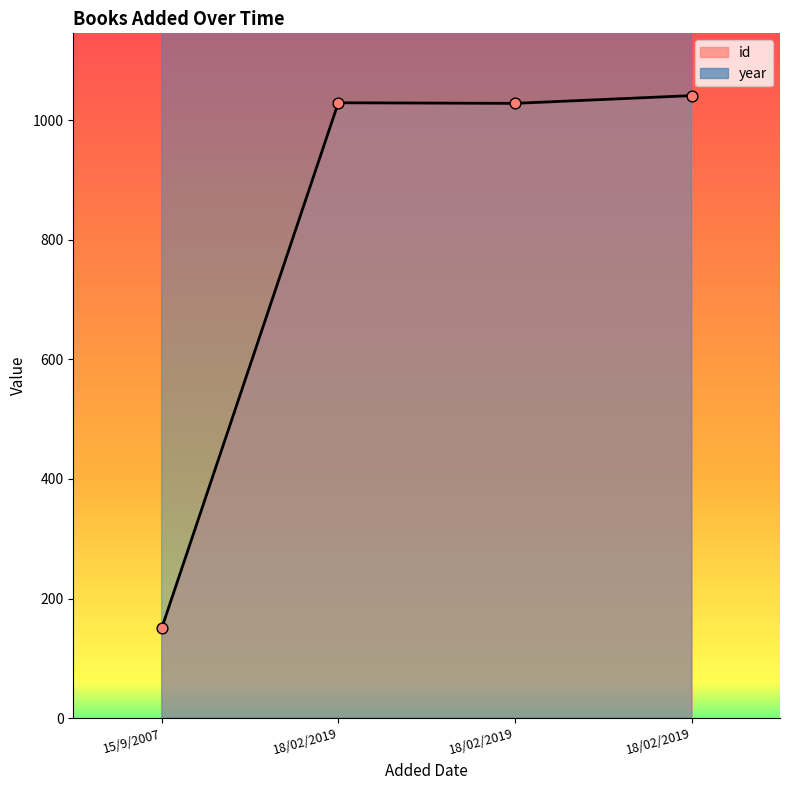

At which category is the sum across all series the highest?

18/02/2019